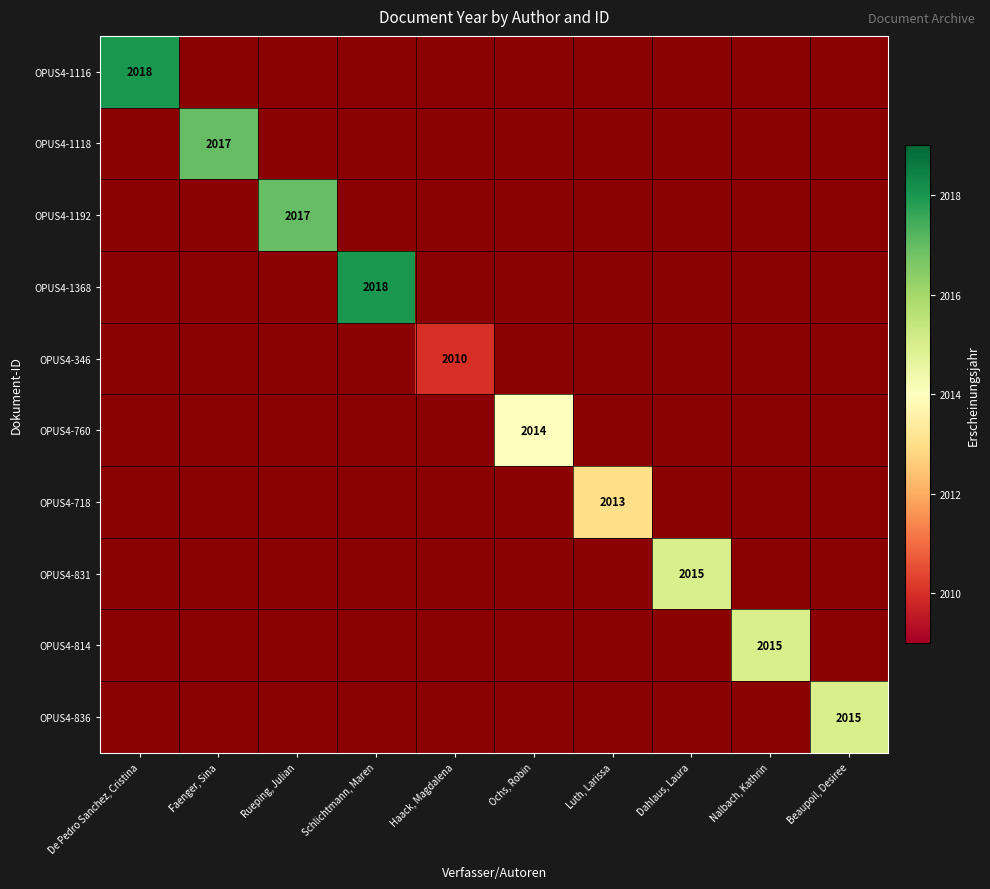

Which category has the highest value across all series?

De Pedro Sanchez, Cristina